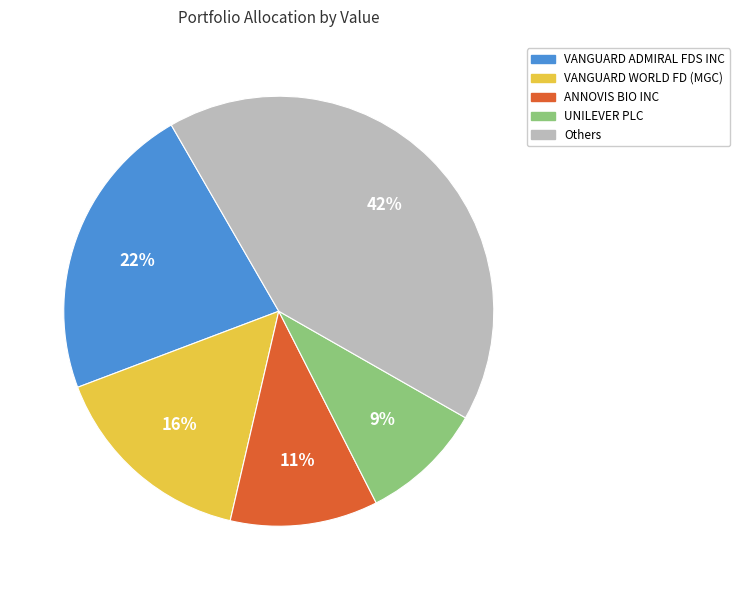

To the nearest percent, what is the average slice percentage?

20%